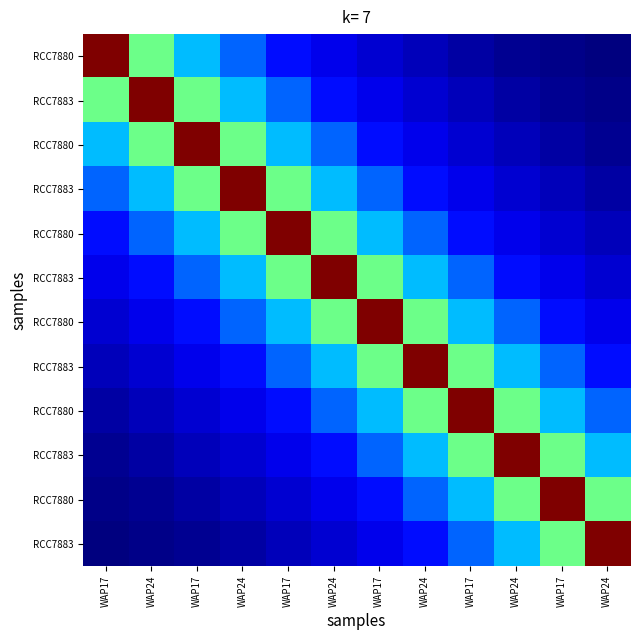

What is the spread (max minus min) of values at WAP24?

138276